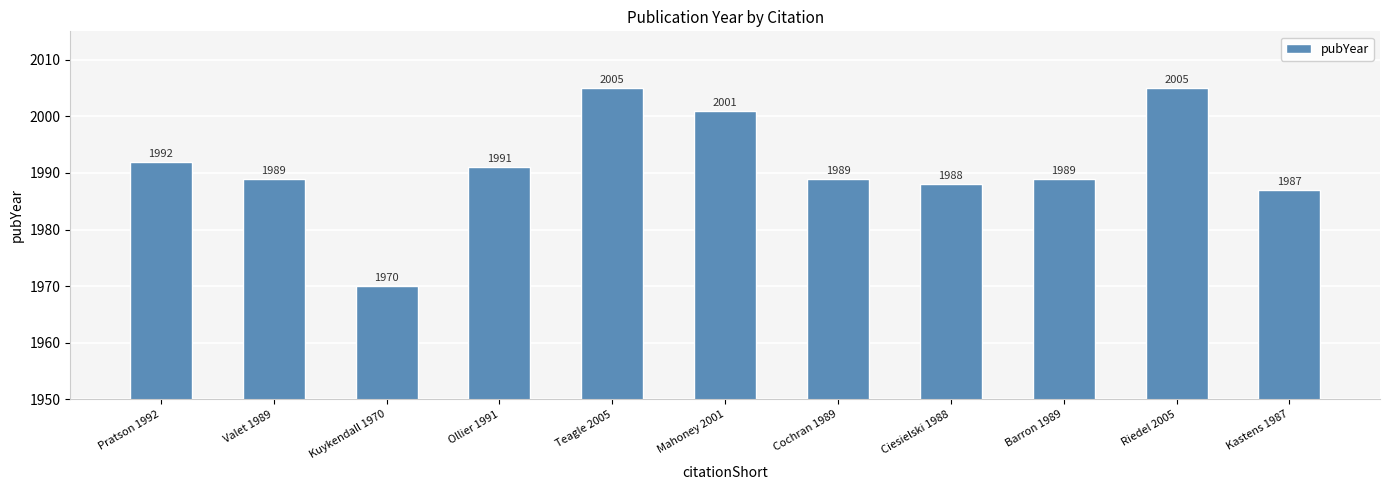

What is the minimum value shown in the chart?

1970